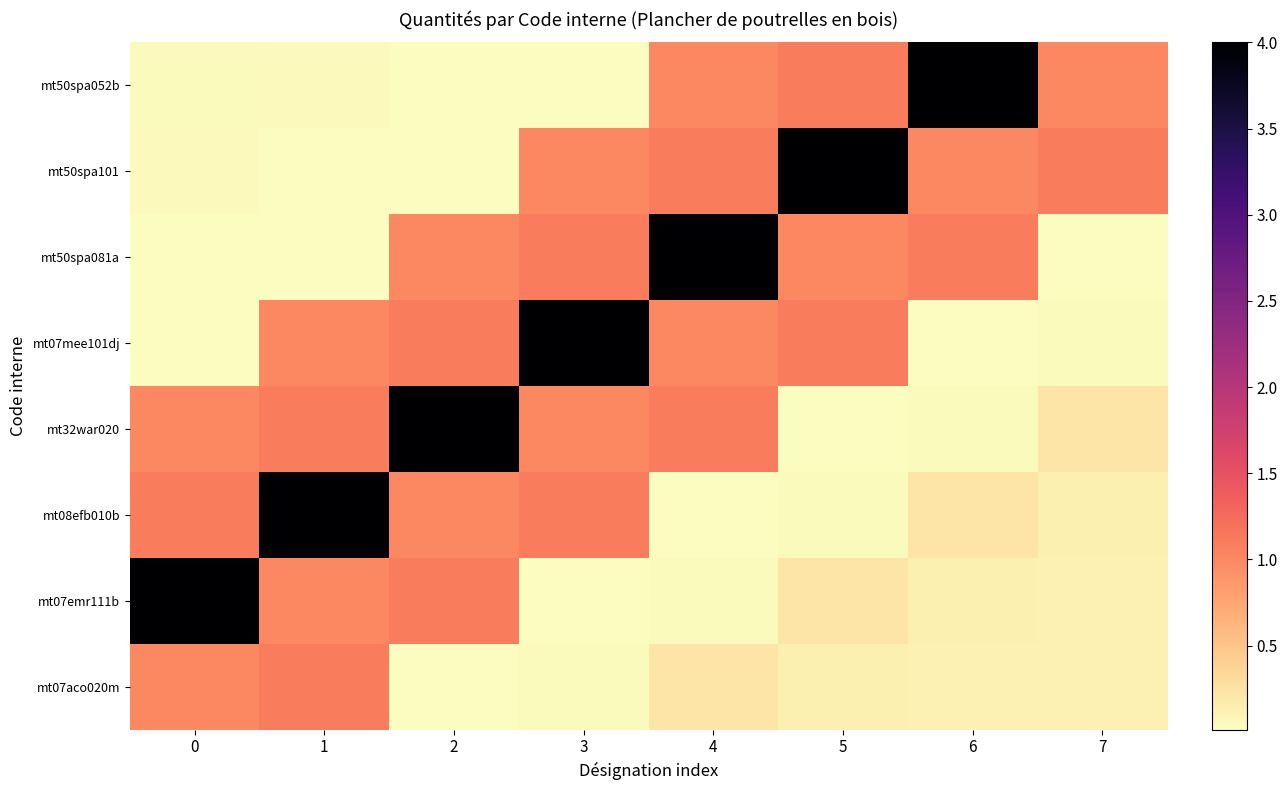

Reading left to right, what are all the values shown in this chart?

mt50spa052b: 0=0.0	1=0.0	2=0.0	3=0.0	4=1.0	5=1.1	6=4.0	7=1.0
mt50spa101: 0=0.0	1=0.0	2=0.0	3=1.0	4=1.1	5=4.0	6=1.0	7=1.1
mt50spa081a: 0=0.0	1=0.0	2=1.0	3=1.1	4=4.0	5=1.0	6=1.1	7=0.0
mt07mee101dj: 0=0.0	1=1.0	2=1.1	3=4.0	4=1.0	5=1.1	6=0.0	7=0.0
mt32war020: 0=1.0	1=1.1	2=4.0	3=1.0	4=1.1	5=0.0	6=0.0	7=0.2
mt08efb010b: 0=1.1	1=4.0	2=1.0	3=1.1	4=0.0	5=0.0	6=0.2	7=0.1
mt07emr111b: 0=4.0	1=1.0	2=1.1	3=0.0	4=0.0	5=0.2	6=0.1	7=0.1
mt07aco020m: 0=1.0	1=1.1	2=0.0	3=0.0	4=0.2	5=0.1	6=0.1	7=0.1